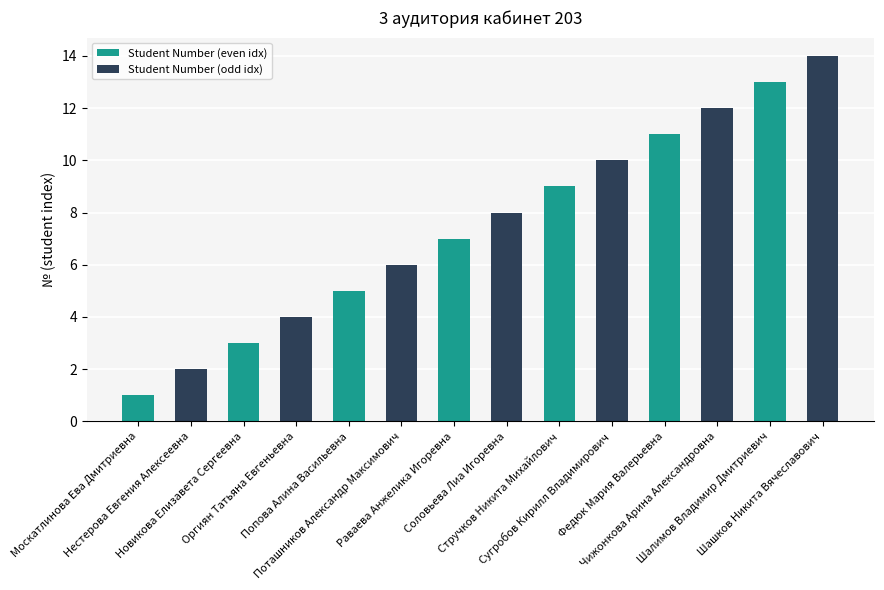

At which category does the chart reach its minimum across all series?

Москатлинова Ева Дмитриевна